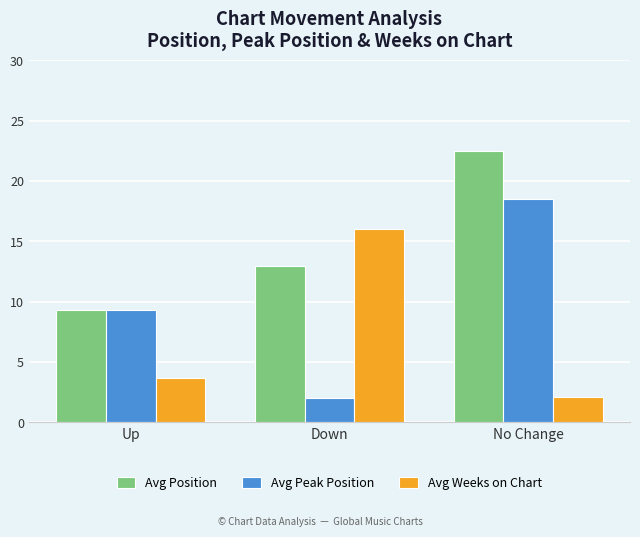

At which label is Avg Weeks on Chart closest to 9?

Up